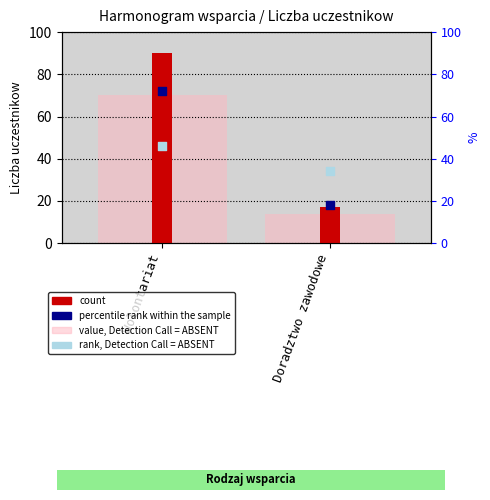

Which series contains the lowest Y value?

value, Detection Call = ABSENT